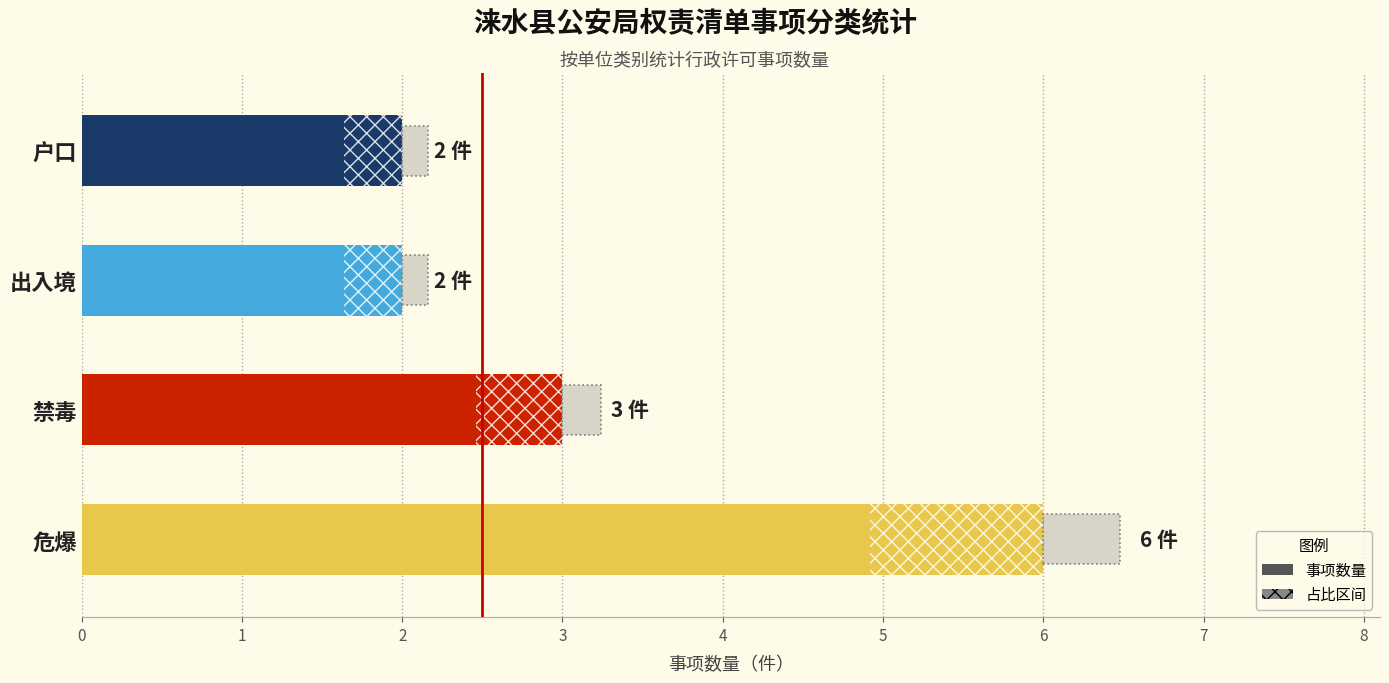

At which label is the value closest to 4?

禁毒